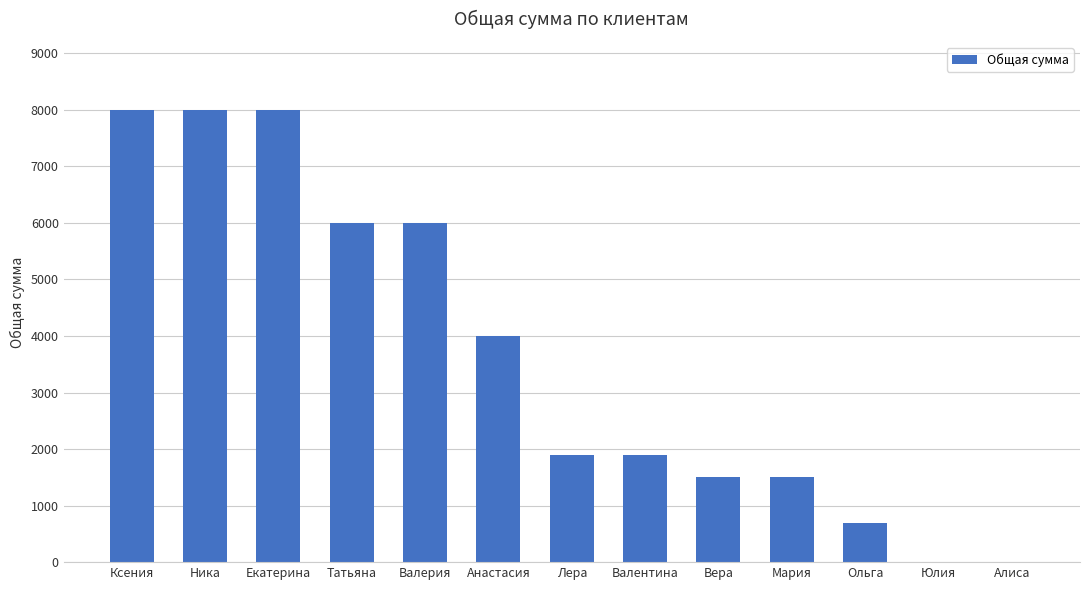

What is the sum of all values?

47500